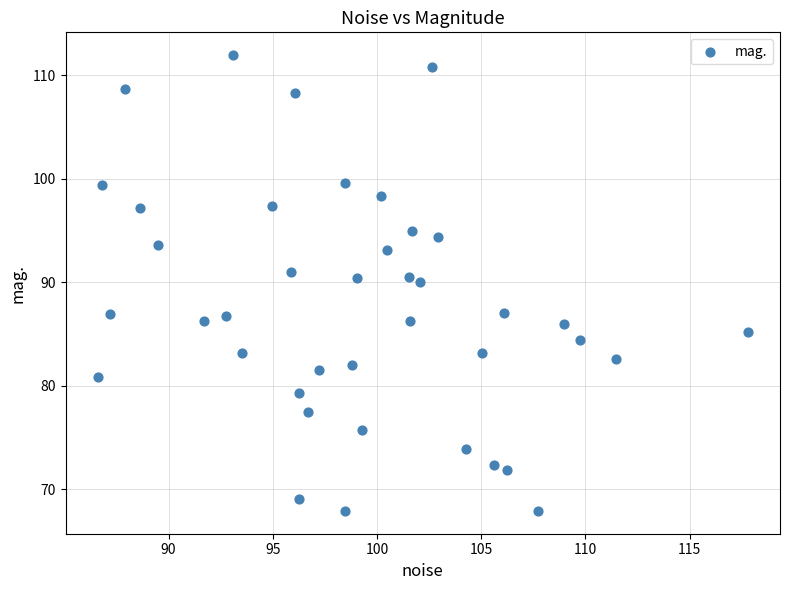

What is the range of X values (max minus min)?

31.2